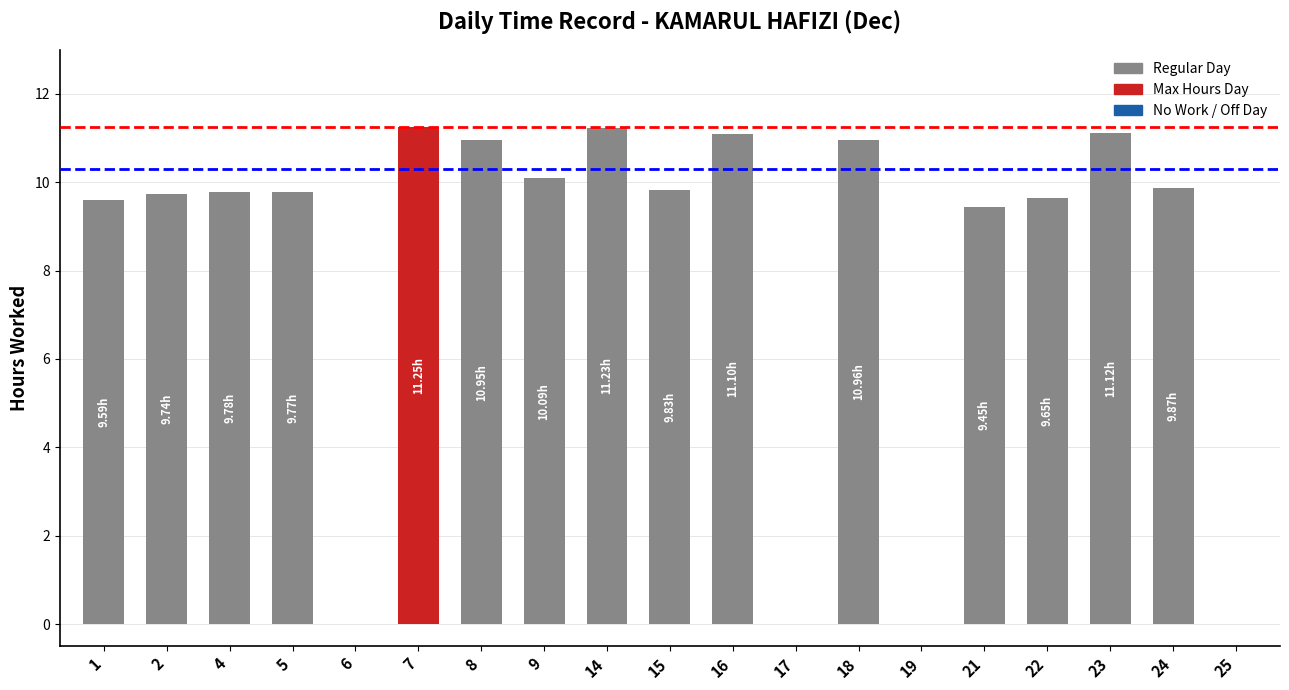

At which label does the data first exceed 9?

1